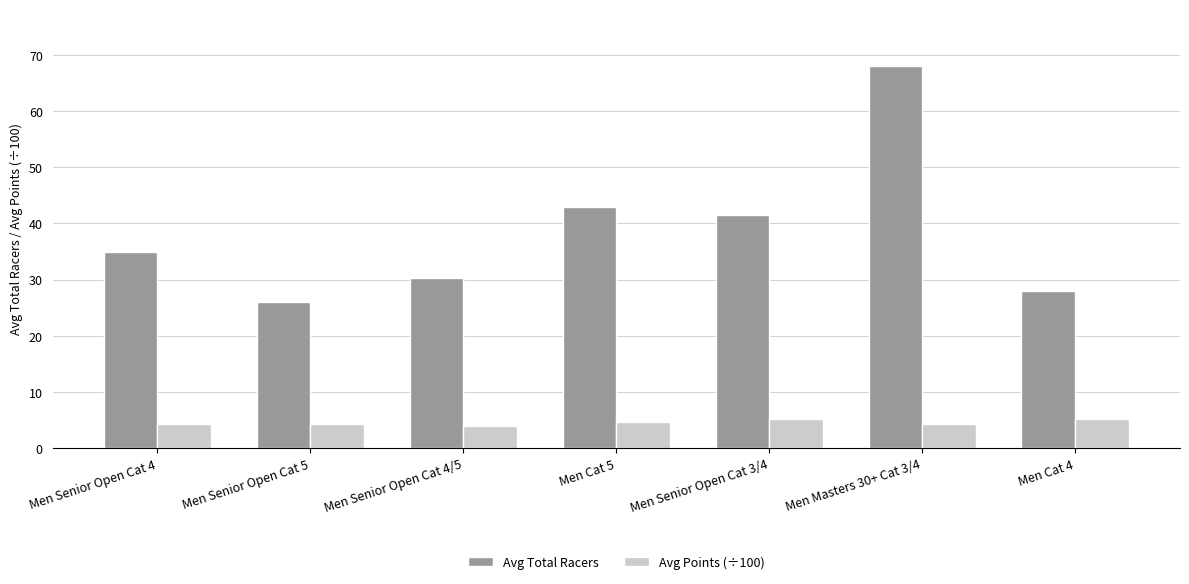

Read the Avg Points (÷100) value at Men Cat 5.

4.6